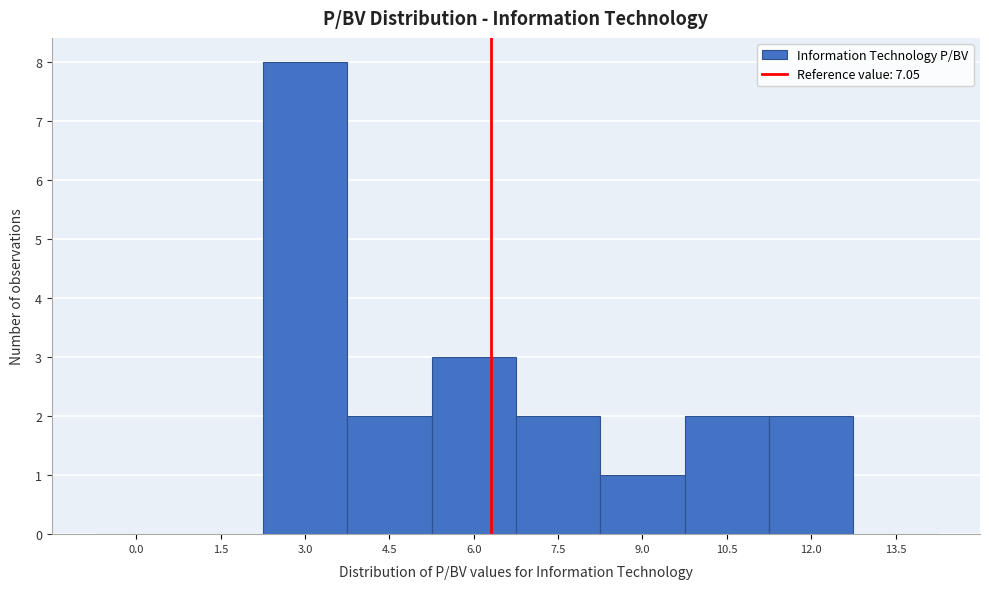

Reading left to right, list all the values displayed in this chart.

0.0=0	1.5=0	3.0=8	4.5=2	6.0=3	7.5=2	9.0=1	10.5=2	12.0=2	13.5=0